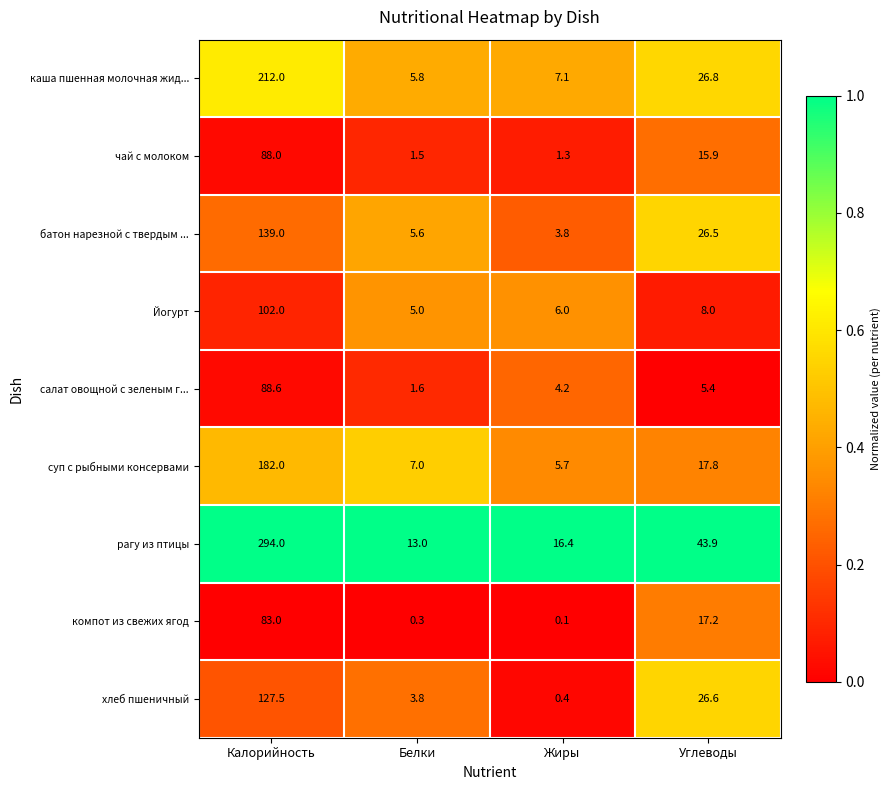

Where does the суп с рыбными консервами series first go above 17?

Калорийность